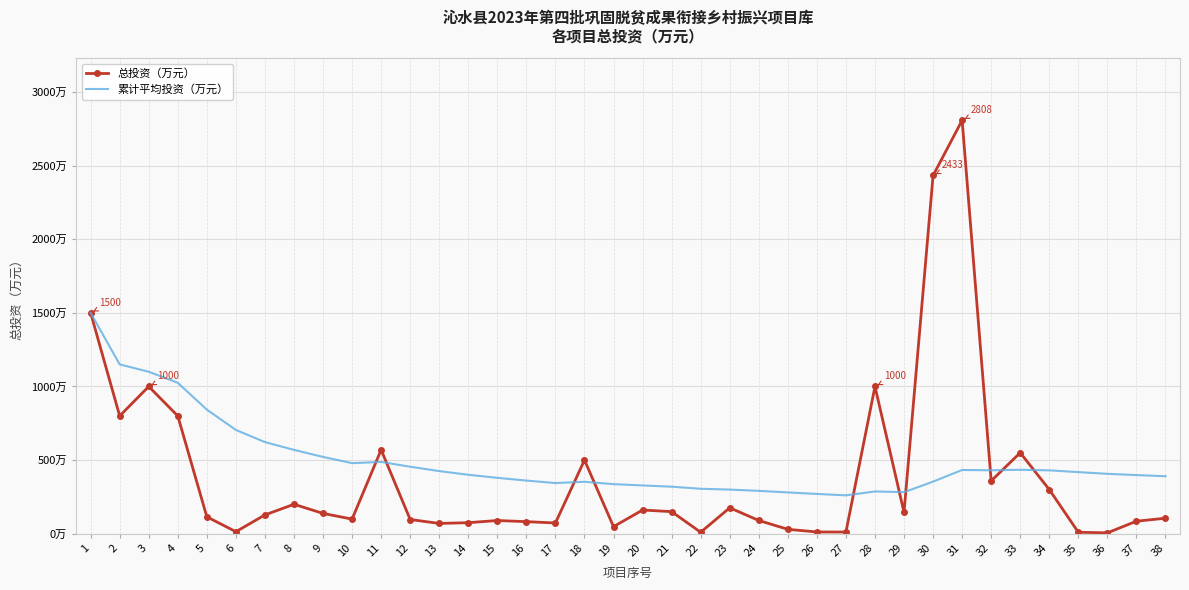

Count the number of categories in the chart.

38